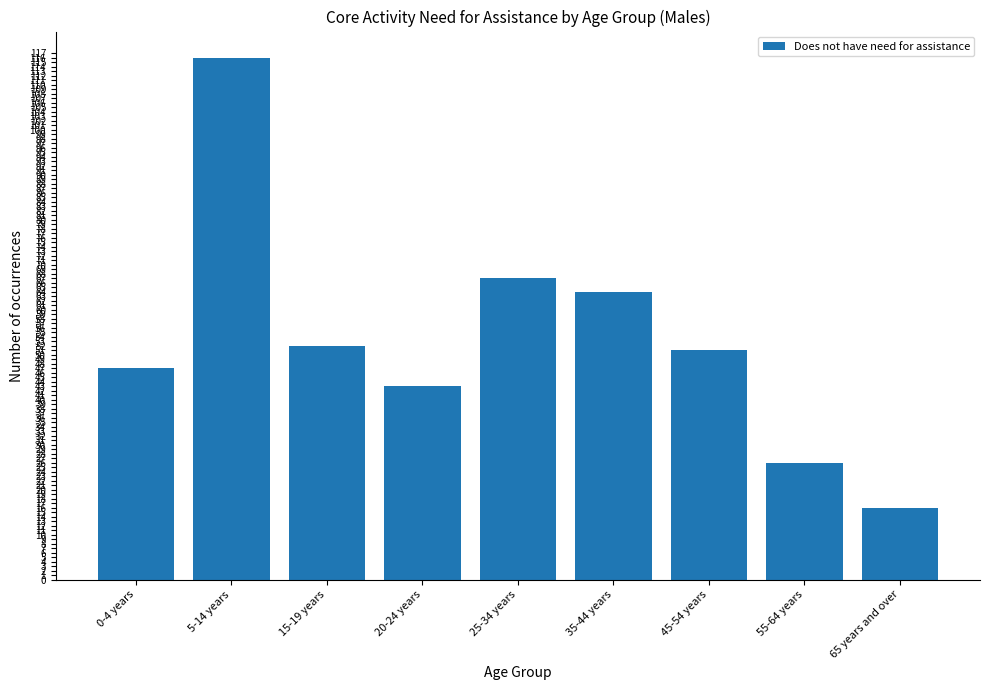

Rank the categories by value from highest to lowest.

5-14 years, 25-34 years, 35-44 years, 15-19 years, 45-54 years, 0-4 years, 20-24 years, 55-64 years, 65 years and over